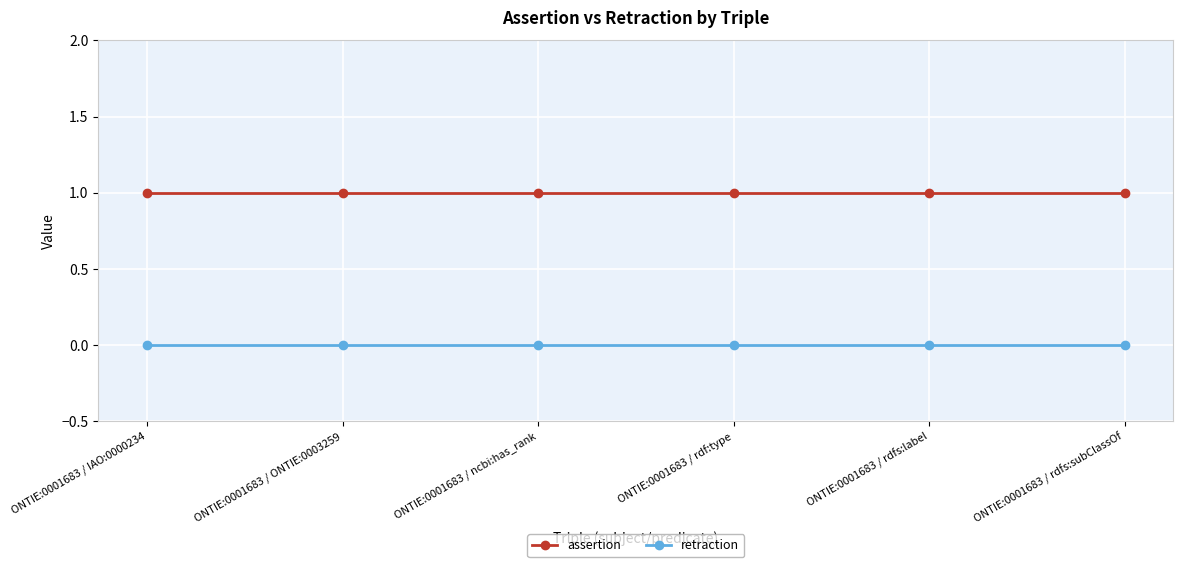

Is it true that retraction equals 0 at ONTIE:0001683 / IAO:0000234?

True